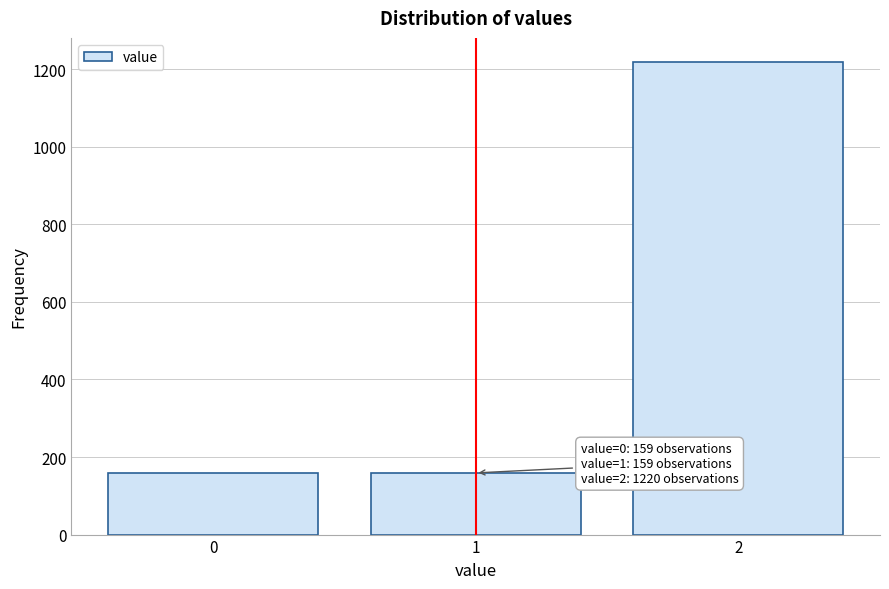

Reading left to right, extract all data points from this chart.

159	159	1220